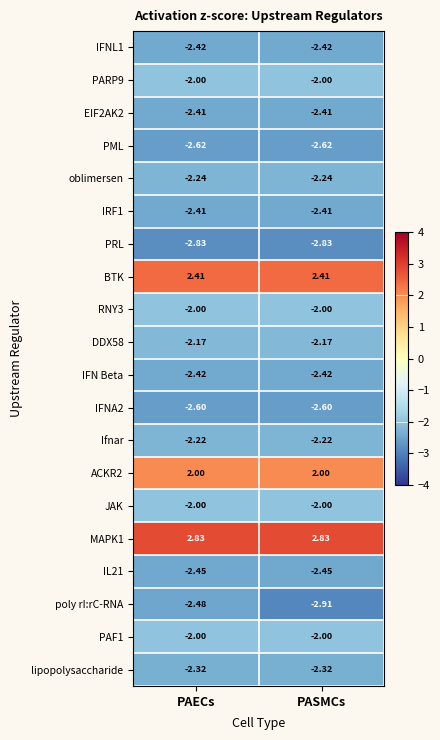

Which series has the widest spread of values?

poly rI:rC-RNA